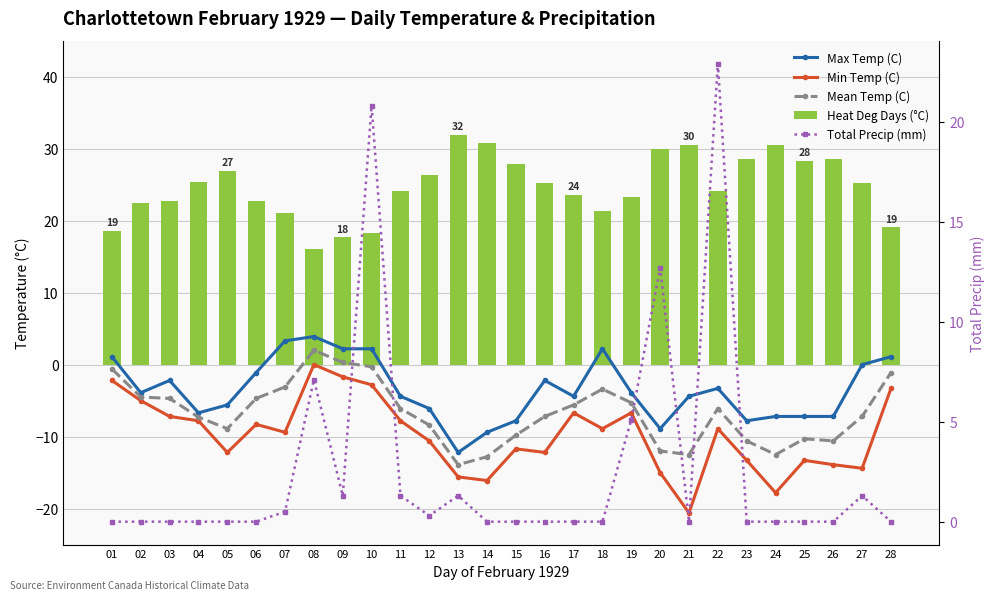

Is the value of Total Precip (mm) at 15 greater than the value of Max Temp (C) at 20?

Yes